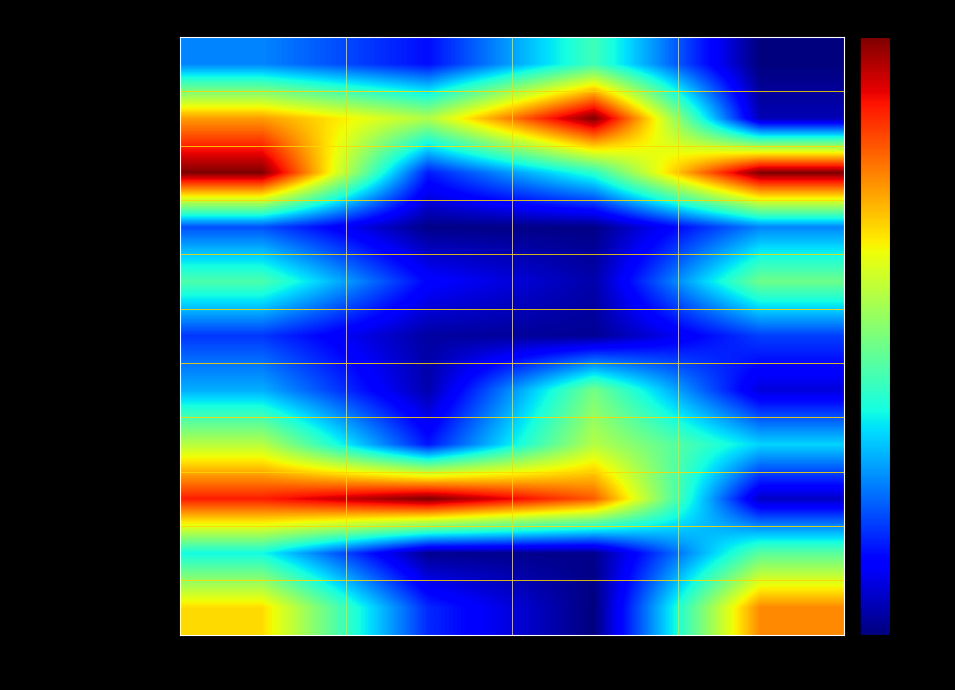

At how many categories does at least one series exceed 17?

4